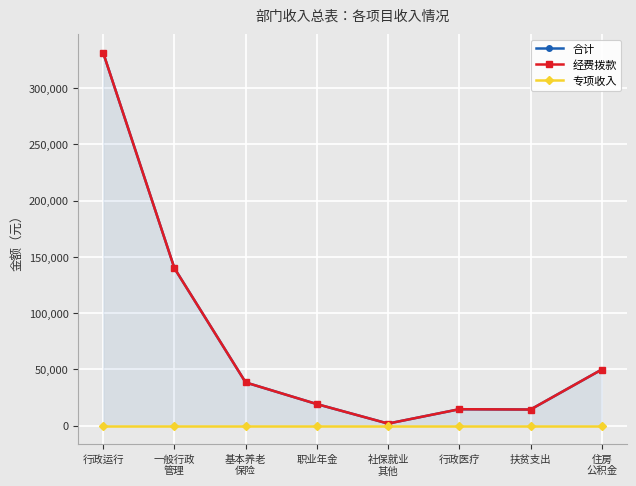

True or false: 合计 and 经费拨款 cross at least once.

False